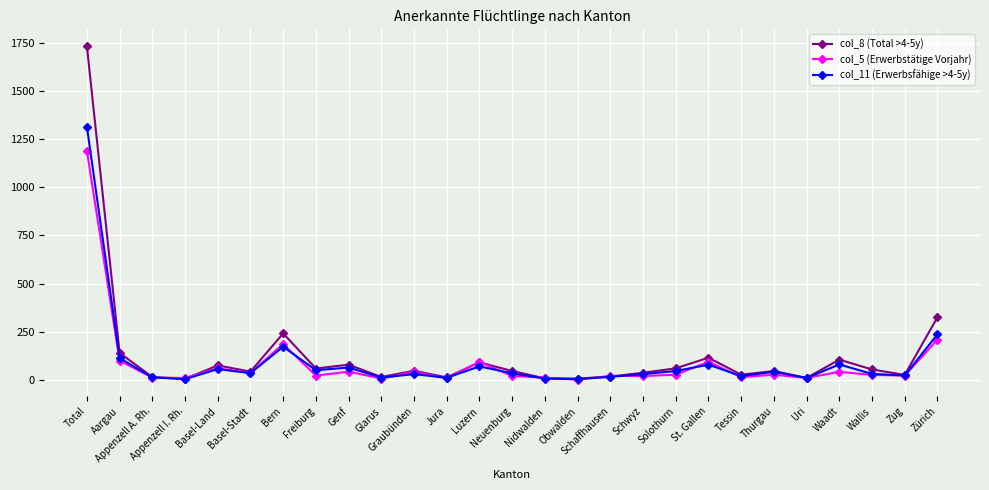

At which category does the chart reach its peak across all series?

Total